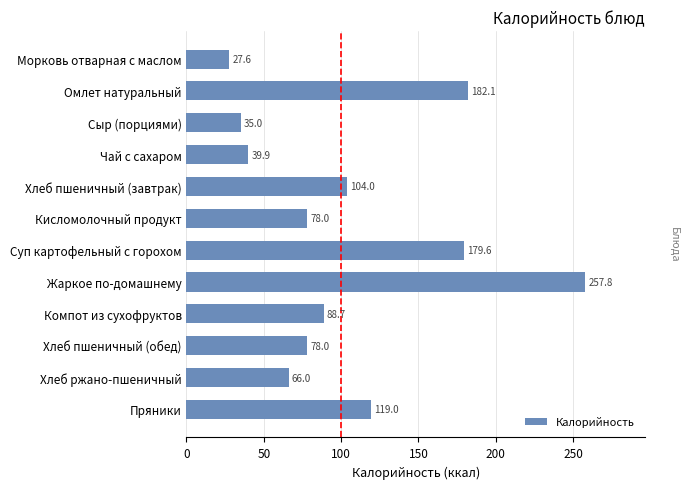

The value at Хлеб пшеничный (завтрак) is 104.0. True or false?

True